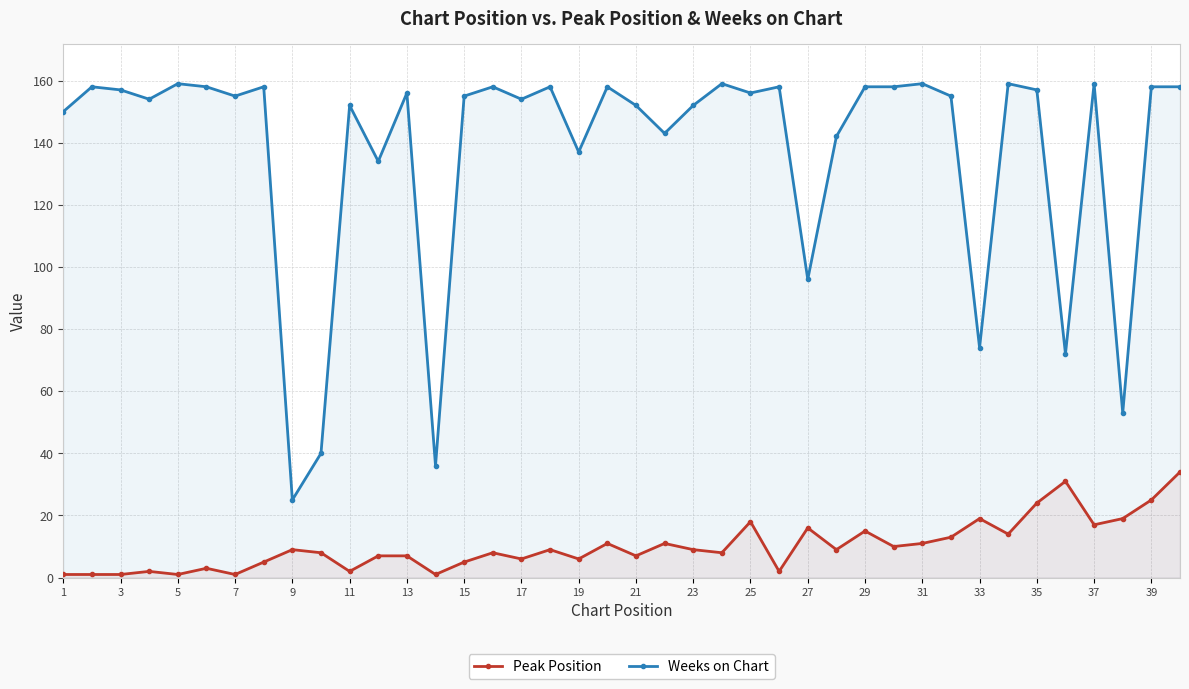

Which series has the largest range (max minus min)?

Weeks on Chart